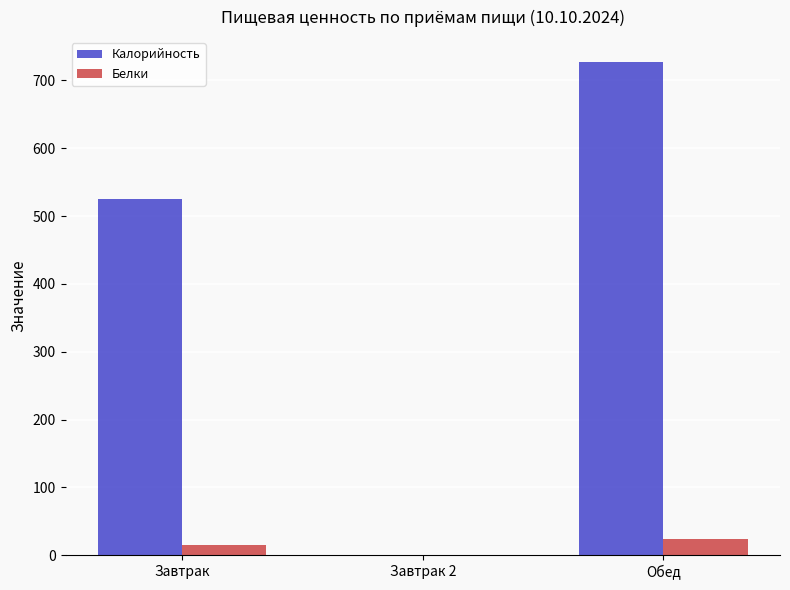

Which series changed the most between Завтрак 2 and Обед?

Калорийность